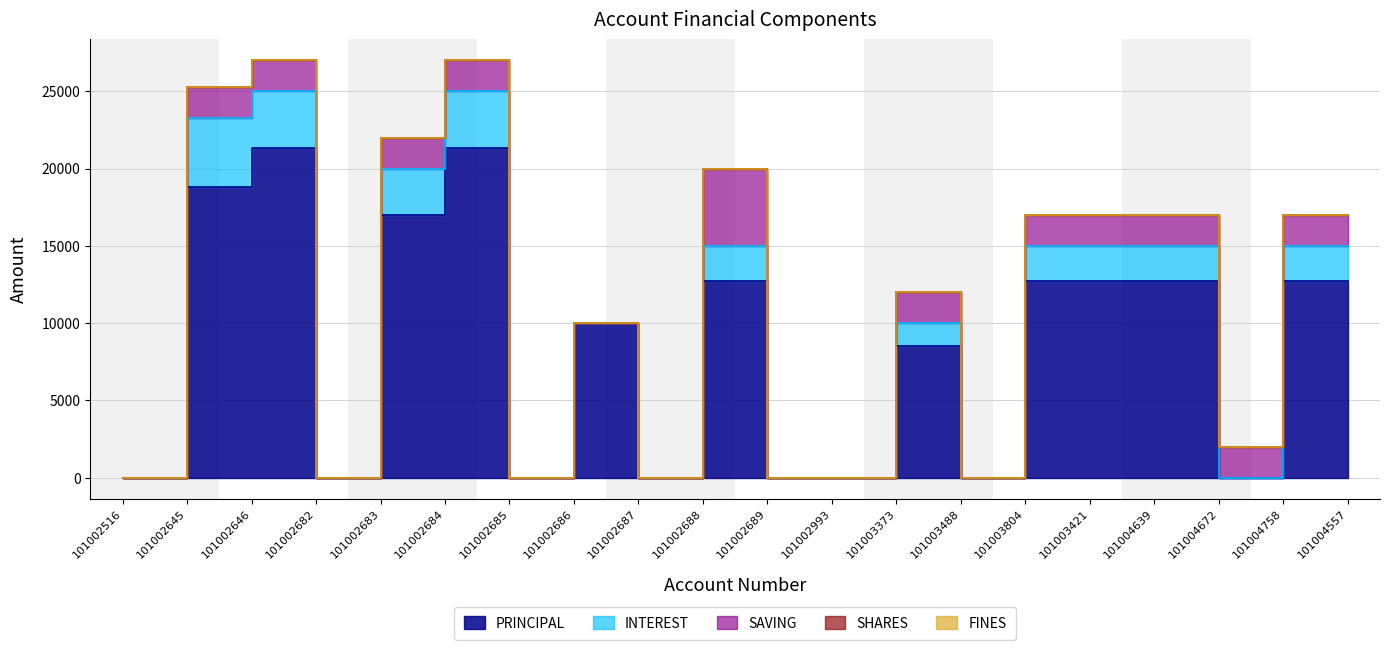

What is the total value across all series at 101003421?

17000